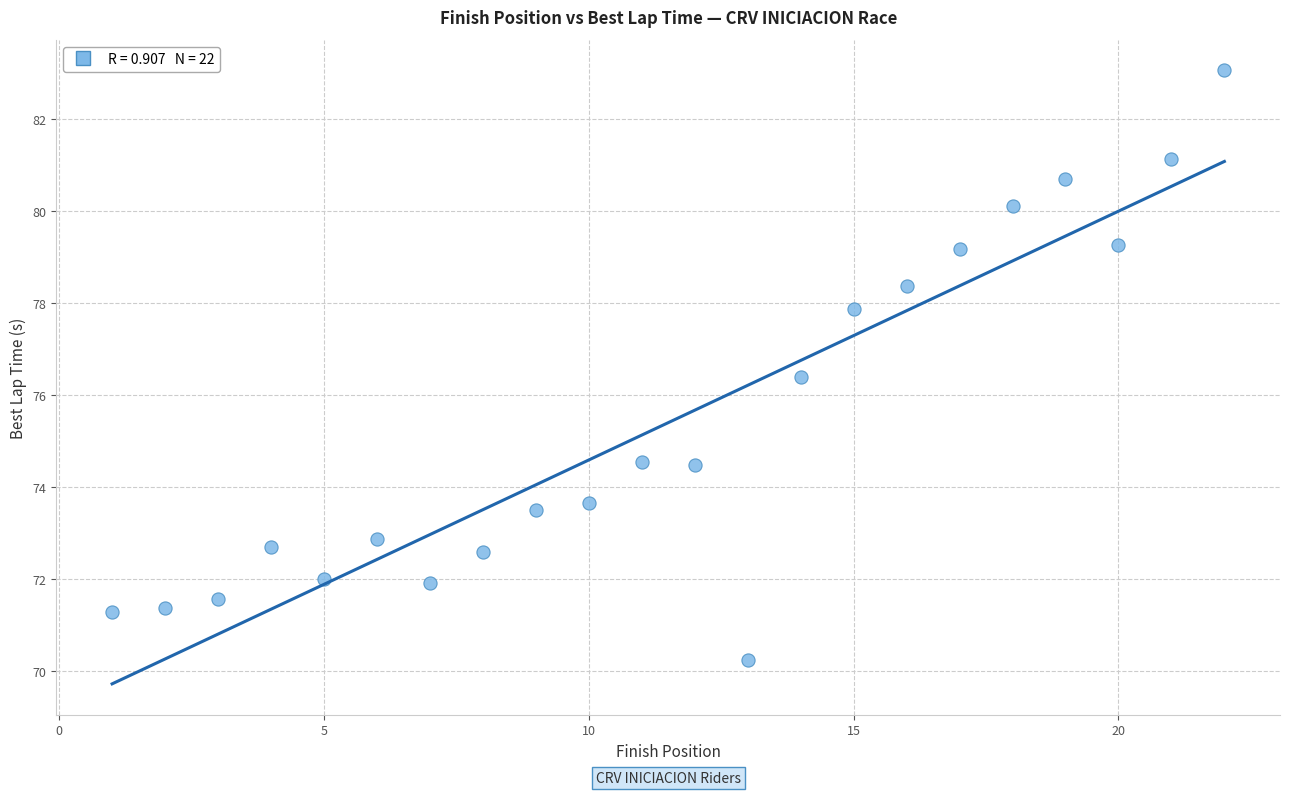

What Y value in the scatter plot is closest to 76?

76.4